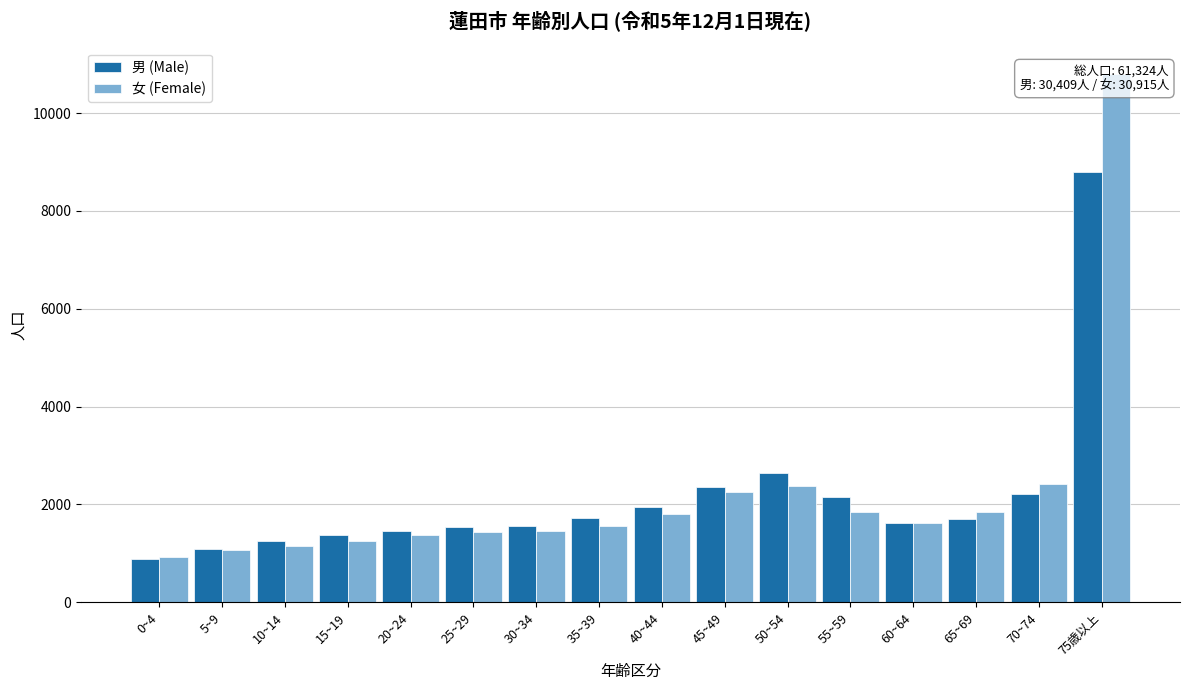

At how many categories does at least one series exceed 2825?

1